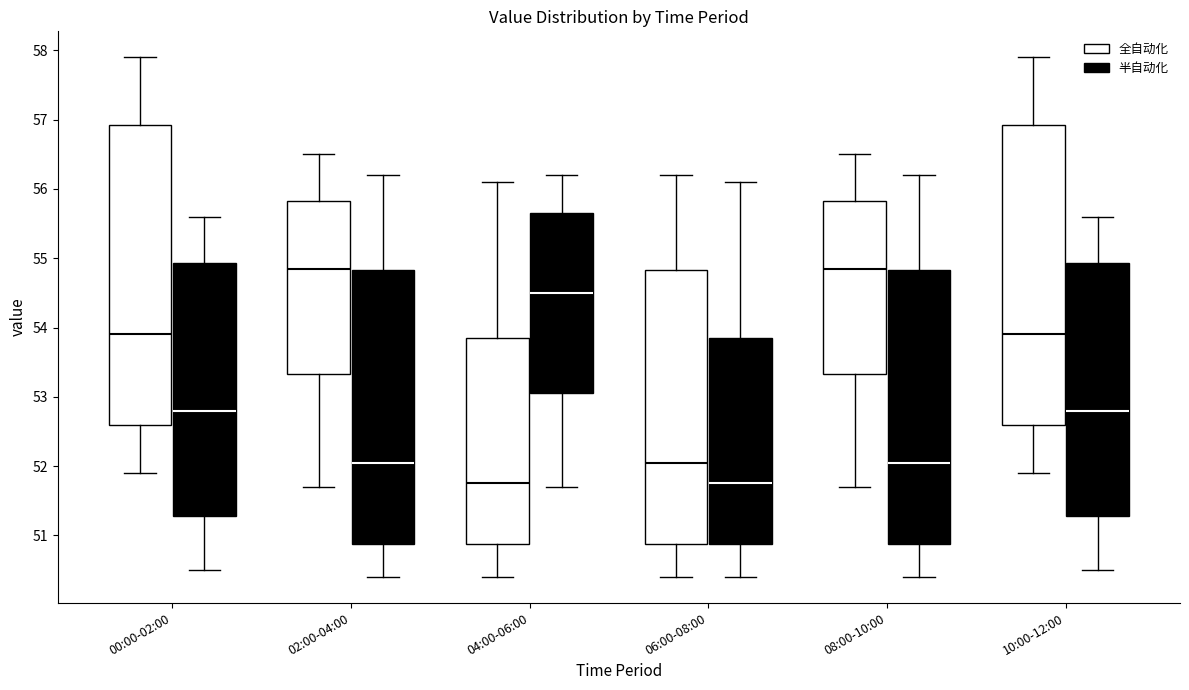

Reading left to right, read every box against the y-axis: the position of its median line, the range the box covers, and the ends of its whiskers. The values are not printed on the chart, so give them approximately, as read against the axis.

00:00-02:00 (全自动化): median 53.9, box 52.6 to 56.9, whiskers 51.9 to 57.9
00:00-02:00 (半自动化): median 52.8, box 51.3 to 54.9, whiskers 50.5 to 55.6
02:00-04:00 (全自动化): median 54.9, box 53.3 to 55.8, whiskers 51.7 to 56.5
02:00-04:00 (半自动化): median 52.1, box 50.9 to 54.8, whiskers 50.4 to 56.2
04:00-06:00 (全自动化): median 51.8, box 50.9 to 53.9, whiskers 50.4 to 56.1
04:00-06:00 (半自动化): median 54.5, box 53.1 to 55.7, whiskers 51.7 to 56.2
06:00-08:00 (全自动化): median 52.1, box 50.9 to 54.8, whiskers 50.4 to 56.2
06:00-08:00 (半自动化): median 51.8, box 50.9 to 53.9, whiskers 50.4 to 56.1
08:00-10:00 (全自动化): median 54.9, box 53.3 to 55.8, whiskers 51.7 to 56.5
08:00-10:00 (半自动化): median 52.1, box 50.9 to 54.8, whiskers 50.4 to 56.2
10:00-12:00 (全自动化): median 53.9, box 52.6 to 56.9, whiskers 51.9 to 57.9
10:00-12:00 (半自动化): median 52.8, box 51.3 to 54.9, whiskers 50.5 to 55.6